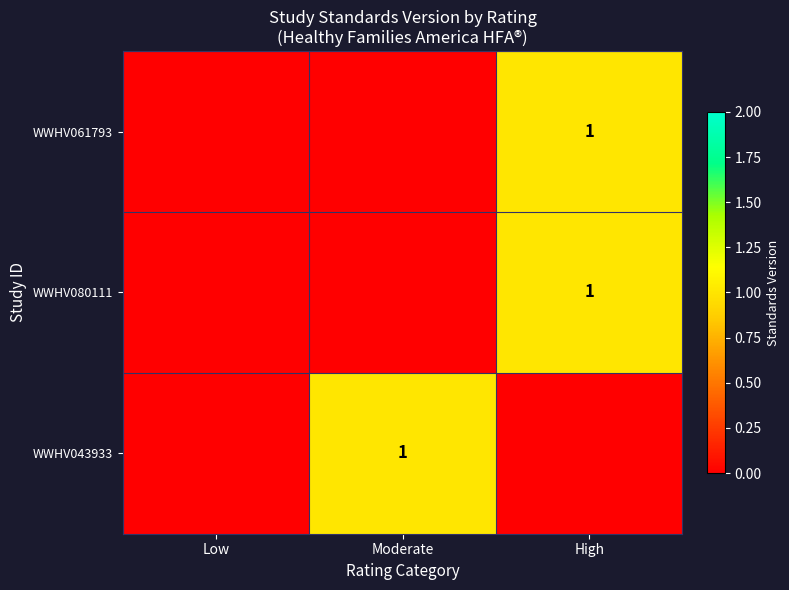

Is it true that WWHV043933 equals 0 at Low?

True